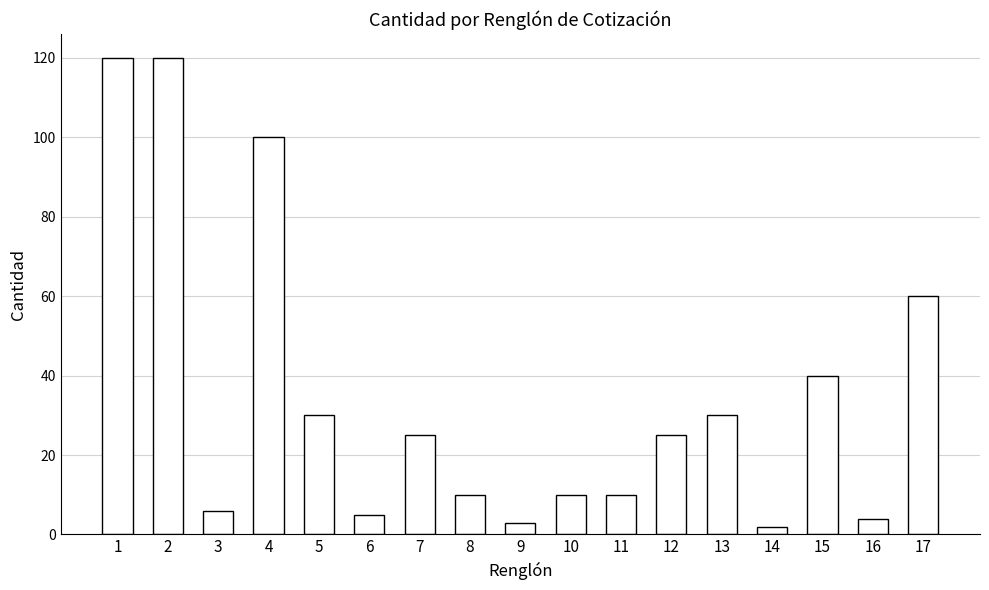

The value at 9 is 3. True or false?

True